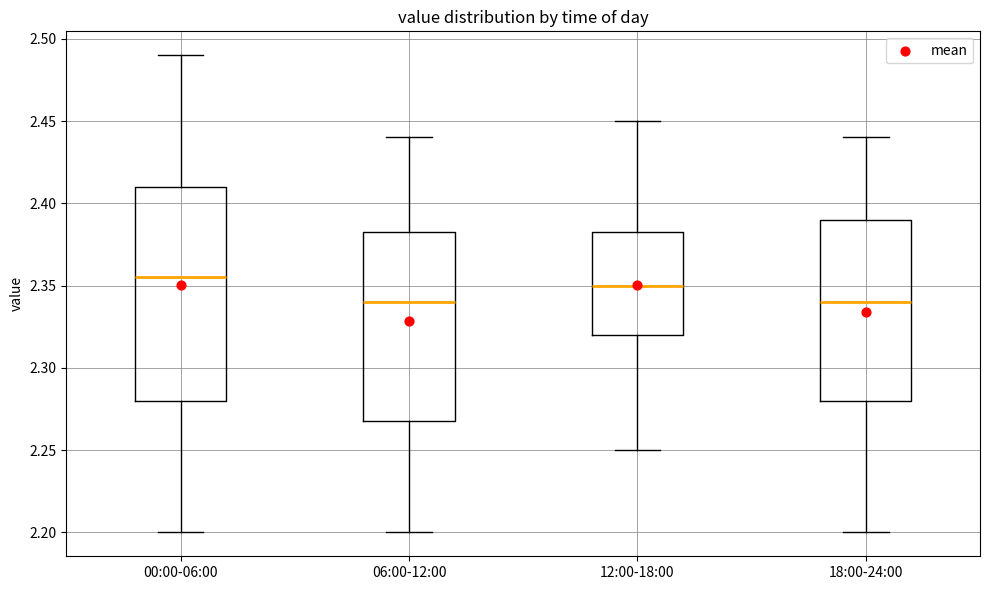

Reading left to right, transcribe this box plot: for each box, give where its median line is, the range the box spans, and where its two whiskers end, as read against the y-axis. The values are not printed on the chart, so give them approximately, as read against the axis.

00:00-06:00: median 2.355, box 2.280 to 2.410, whiskers 2.200 to 2.490
06:00-12:00: median 2.340, box 2.270 to 2.385, whiskers 2.200 to 2.440
12:00-18:00: median 2.350, box 2.320 to 2.385, whiskers 2.250 to 2.450
18:00-24:00: median 2.340, box 2.280 to 2.390, whiskers 2.200 to 2.440